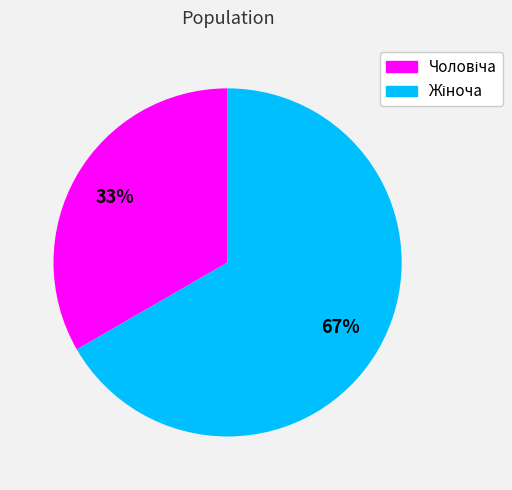

Is there a majority slice in this chart?

Yes